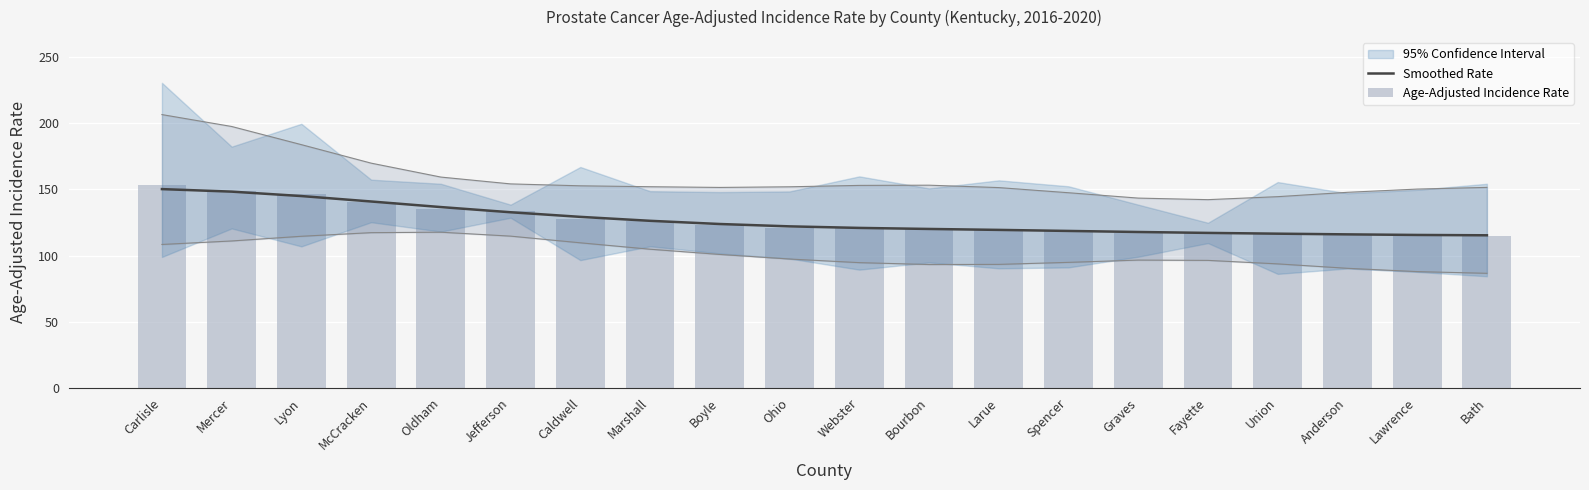

The value of Age-Adjusted Incidence Rate at Webster is 209.8. True or false?

False